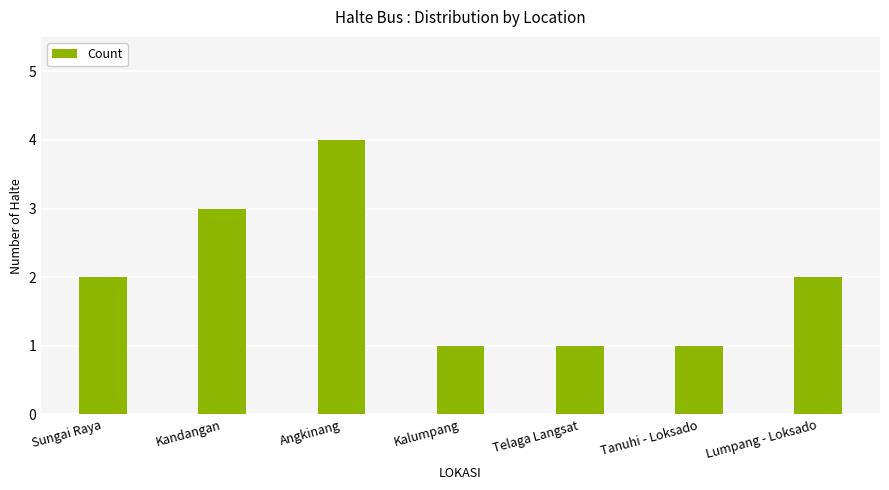

Reading left to right, what are all the values shown in this chart?

Sungai Raya=2	Kandangan=3	Angkinang=4	Kalumpang=1	Telaga Langsat=1	Tanuhi - Loksado=1	Lumpang - Loksado=2